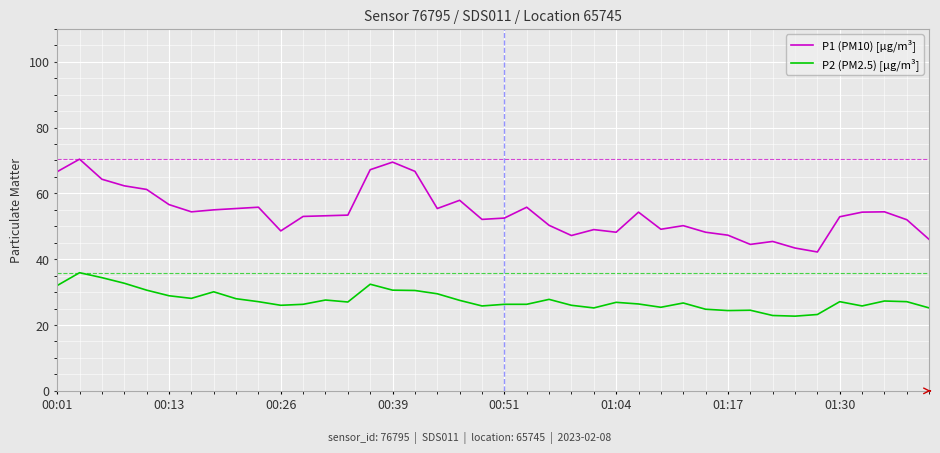

What is the lowest value of the P1 (PM10) [µg/m³] series?

42.2